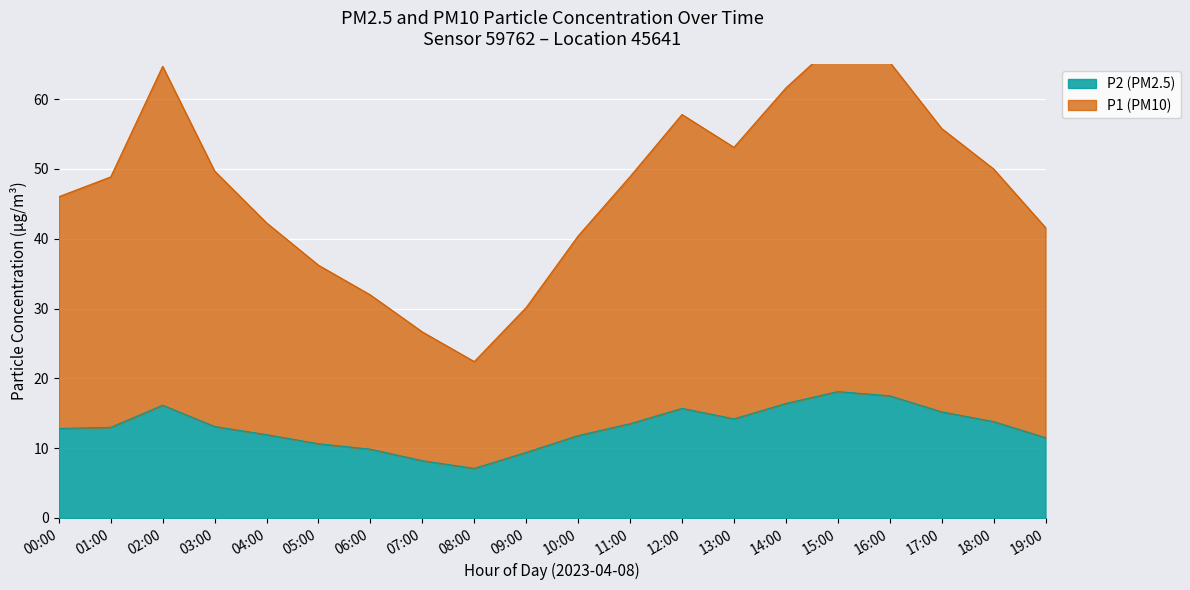

Which label corresponds to the largest value in the chart?

15:00